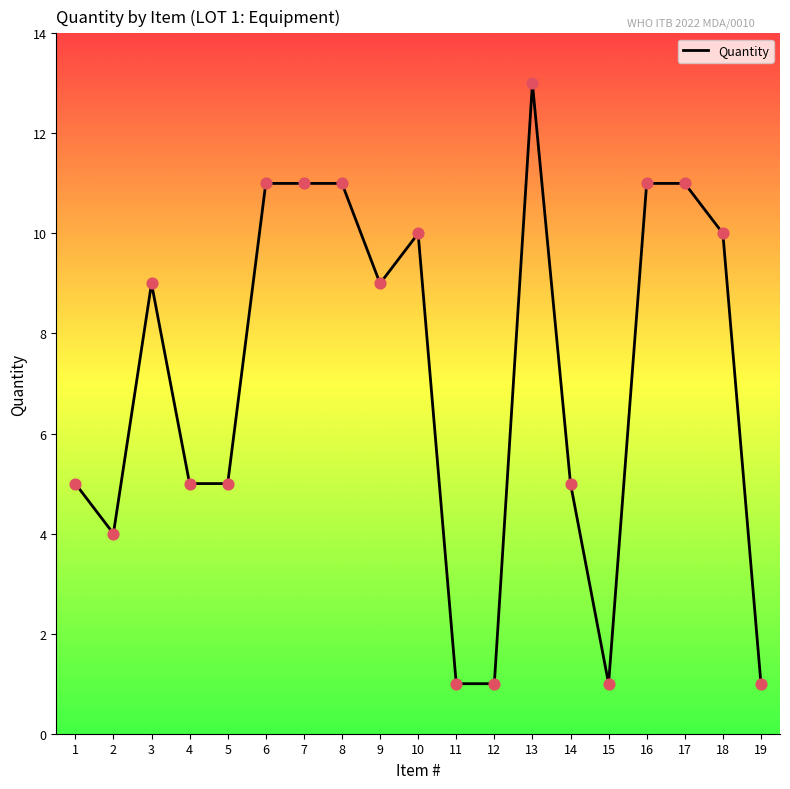

What is the change in value from 12 to 18?

+9